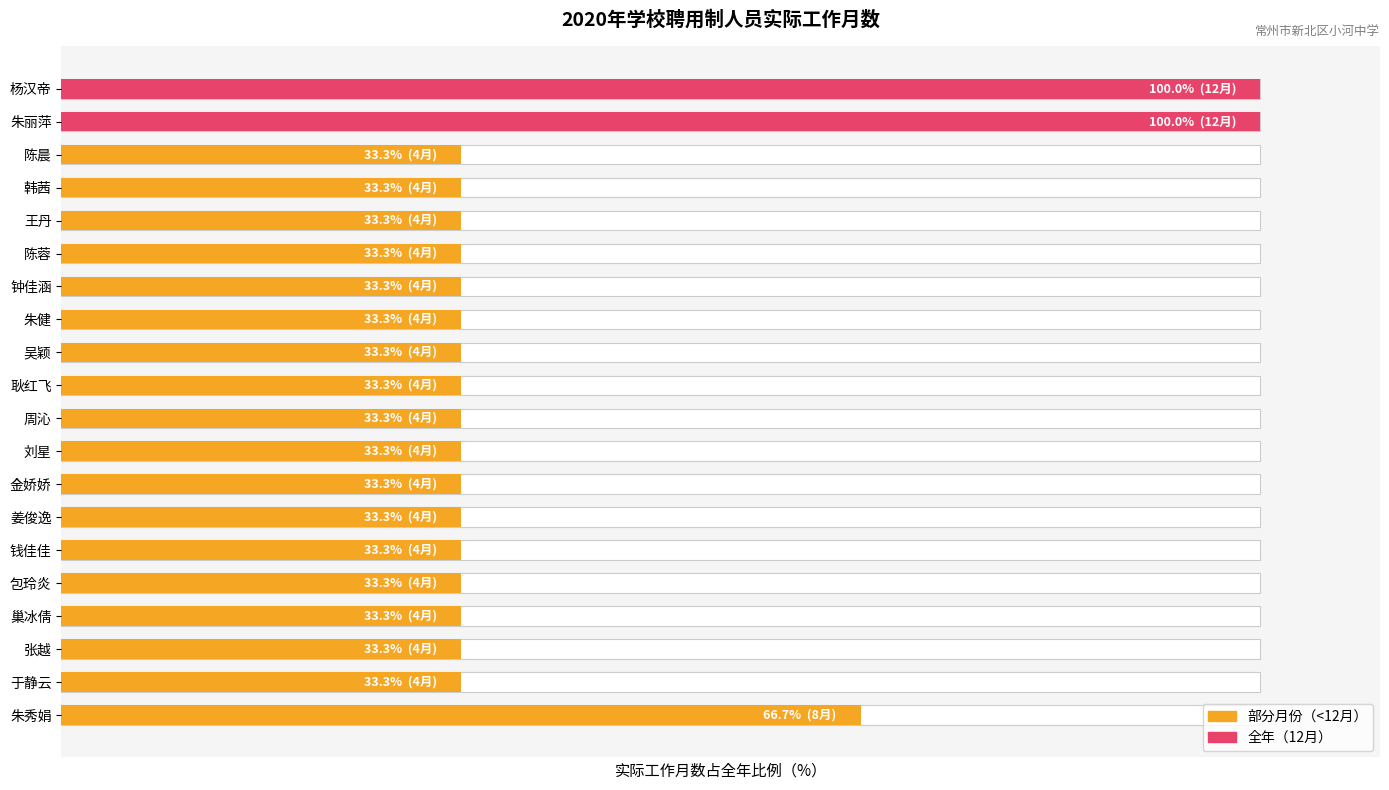

What is the difference between the maximum and minimum values?

66.7